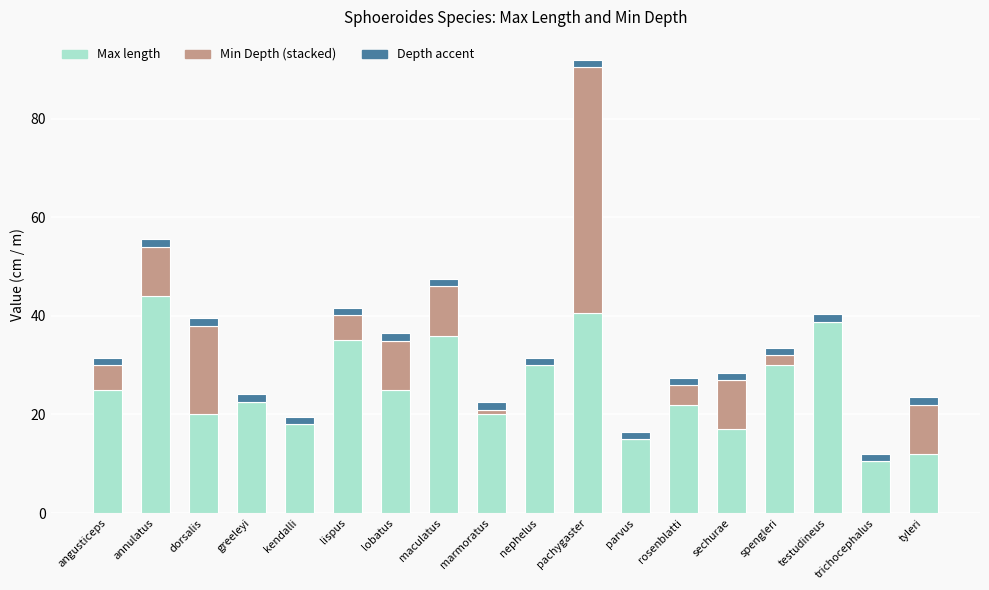

At which category is the sum across all series the highest?

pachygaster